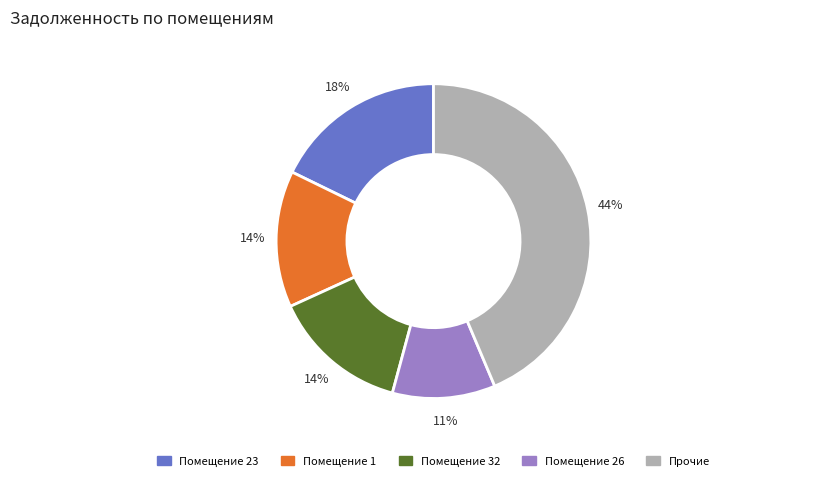

Does any single category account for the majority?

No